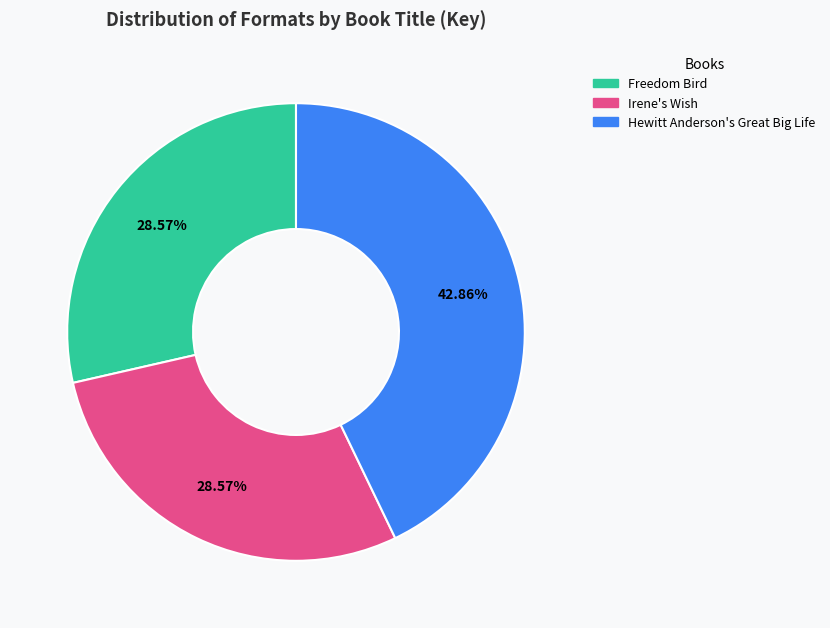

Is the sum of Freedom Bird and Hewitt Anderson's Great Big Life greater than half?

Yes